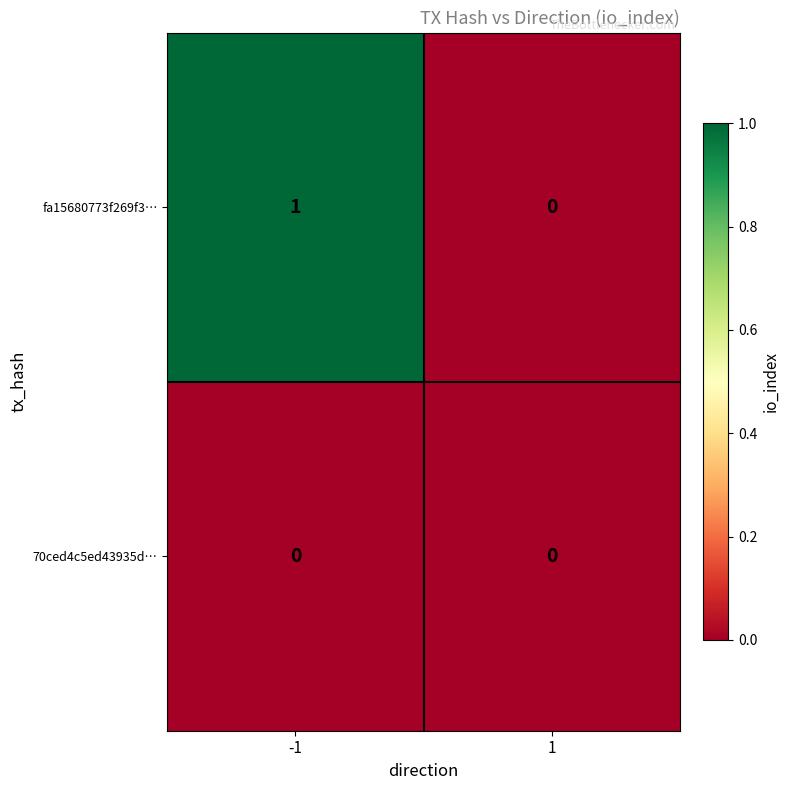

Which series has the largest total across all categories?

fa15680773f269f3…